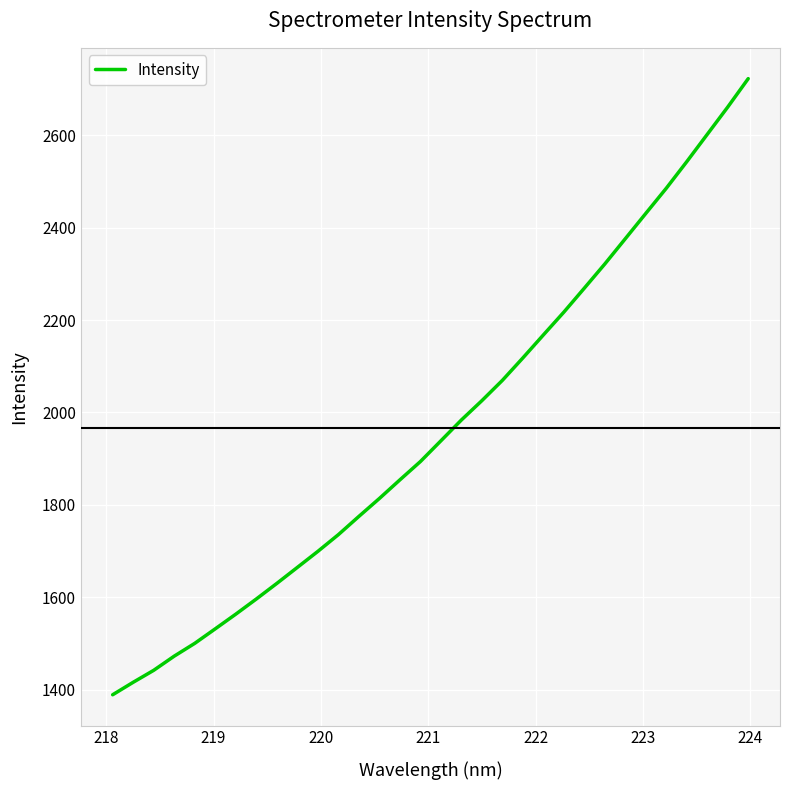

What is the greatest value displayed?

2723.0